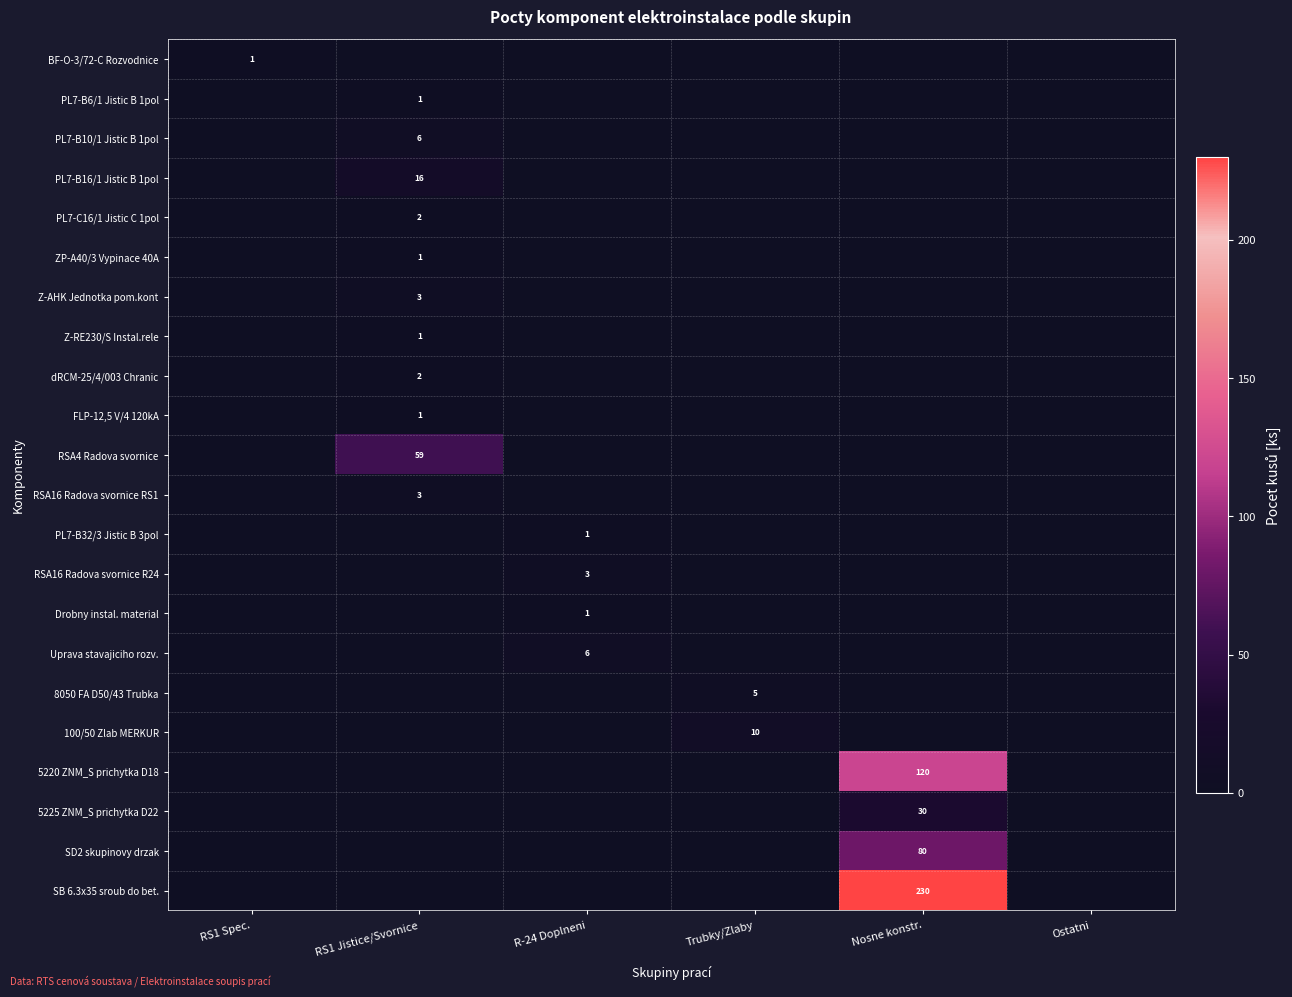

Is it true that RSA16 Radova svornice RS1 equals 0 at Nosne konstr.?

True